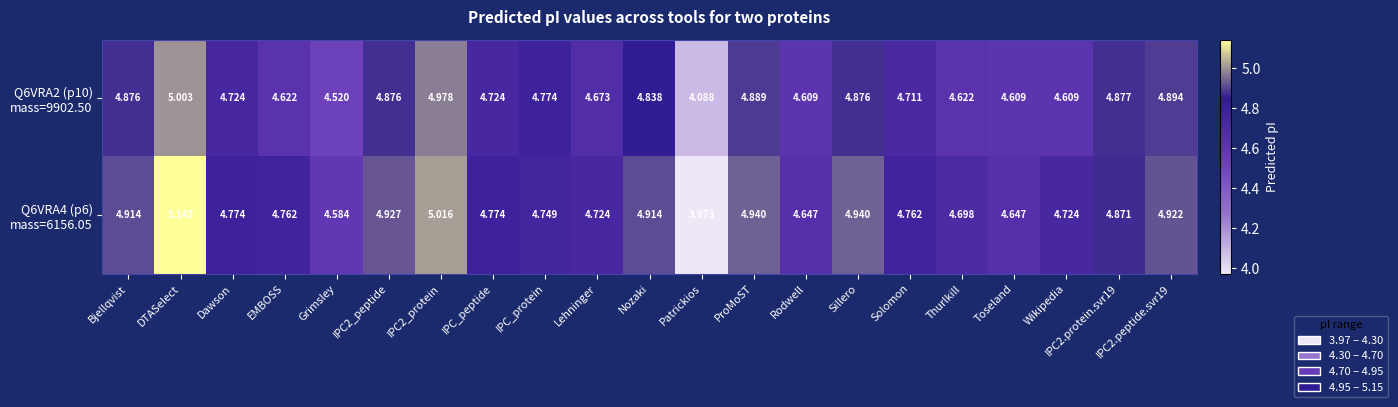

At which category is the sum across all series the highest?

DTASelect